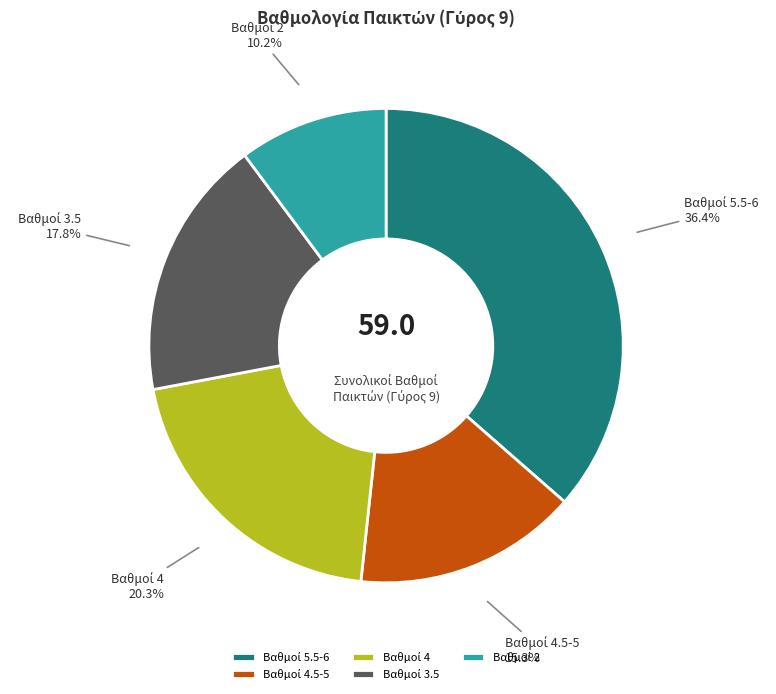

Is there a majority slice in this chart?

No